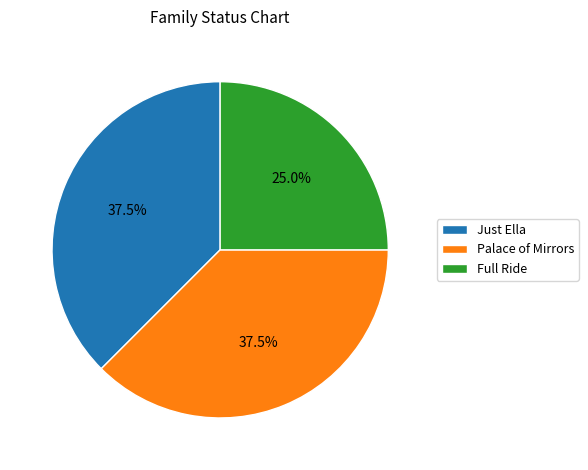

What is the smallest slice in the pie chart?

Full Ride